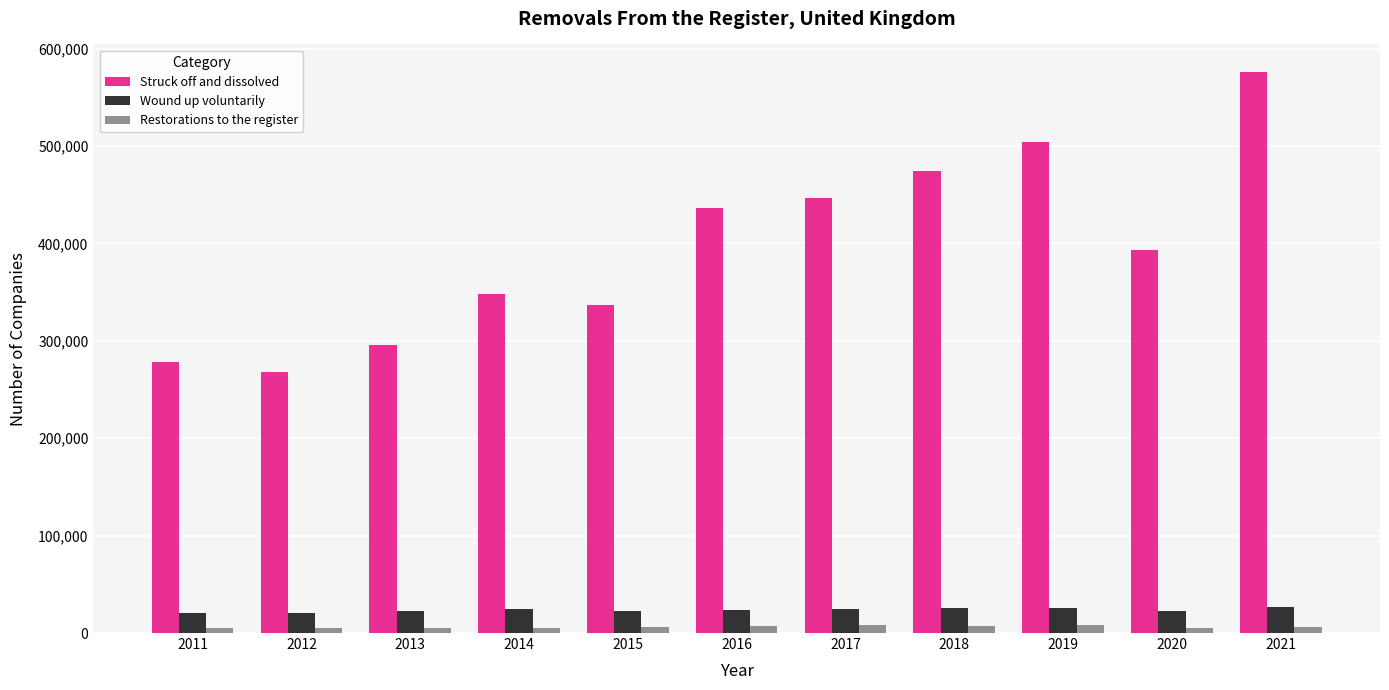

Which series has the widest spread of values?

Struck off and dissolved